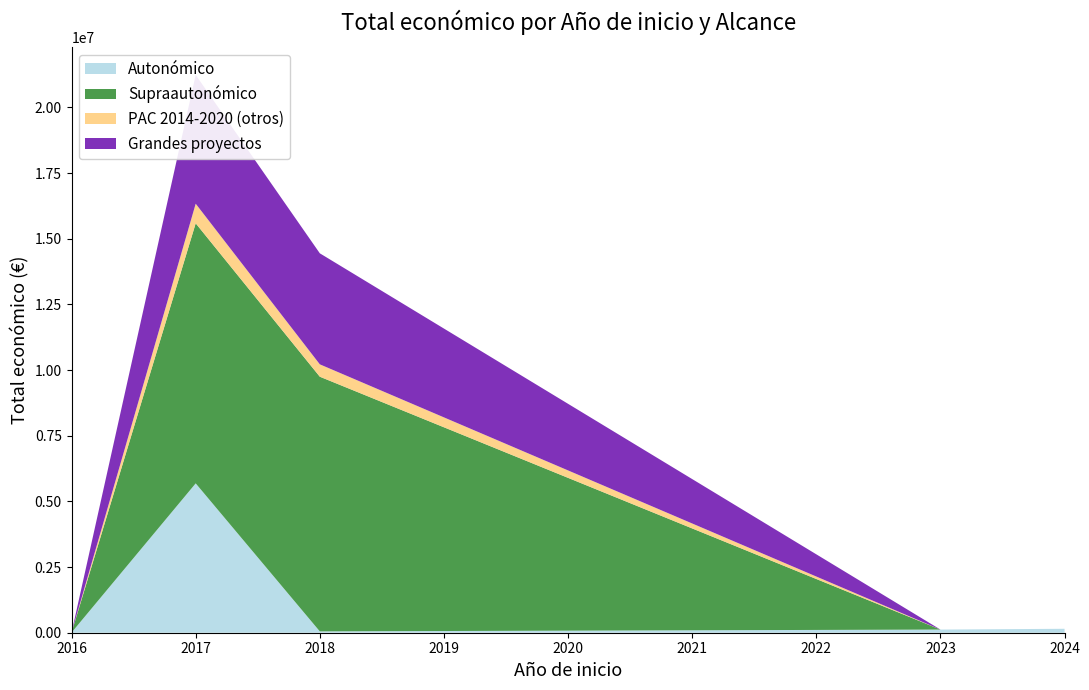

Reading right to left, list all the values displayed in this chart.

Autonómico: 150000	120000	50929	5685677	7980
Supraautonómico: 0	0	9695285	9900193	0
PAC 2014-2020 (otros): 0	0	471472	746667	0
Grandes proyectos: 0	0	4226219	4902645	0